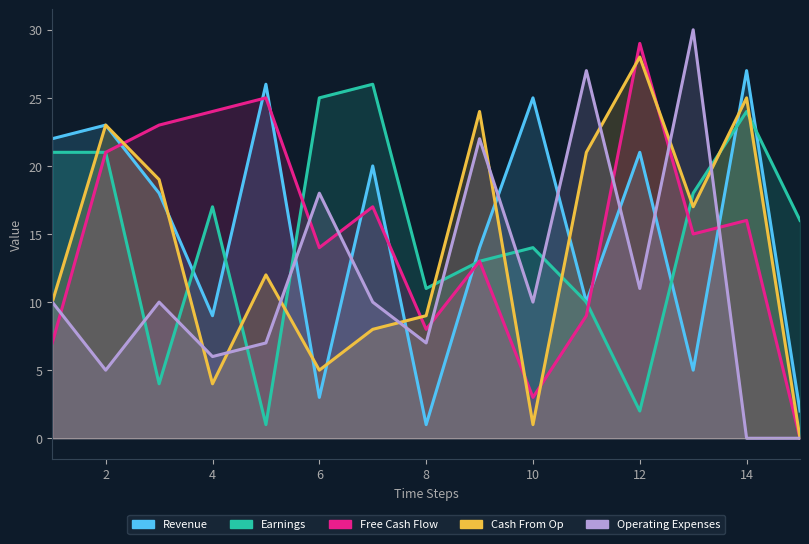

Reading left to right, what are all the values shown in this chart?

Revenue: 22	23	18	9	26	3	20	1	14	25	10	21	5	27	2
Earnings: 21	21	4	17	1	25	26	11	13	14	10	2	18	24	16
Free Cash Flow: 7	21	23	24	25	14	17	8	13	3	9	29	15	16	0
Cash From Op: 10	23	19	4	12	5	8	9	24	1	21	28	17	25	0
Operating Expenses: 10	5	10	6	7	18	10	7	22	10	27	11	30	0	0